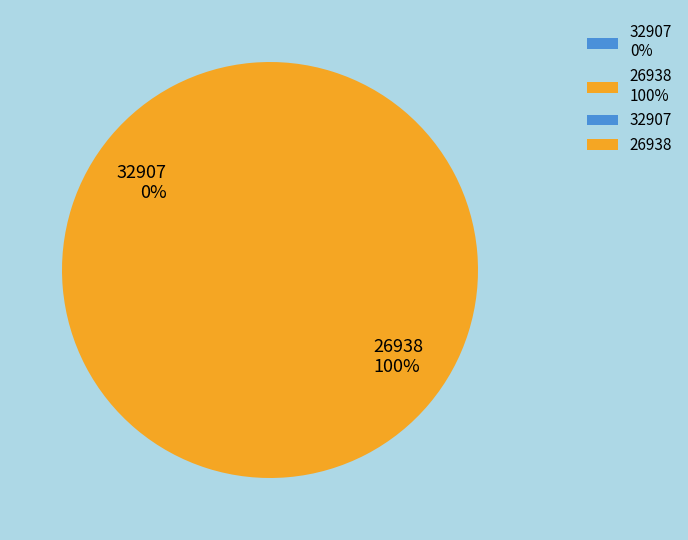

Between 32907 and 26938, which is larger?

26938